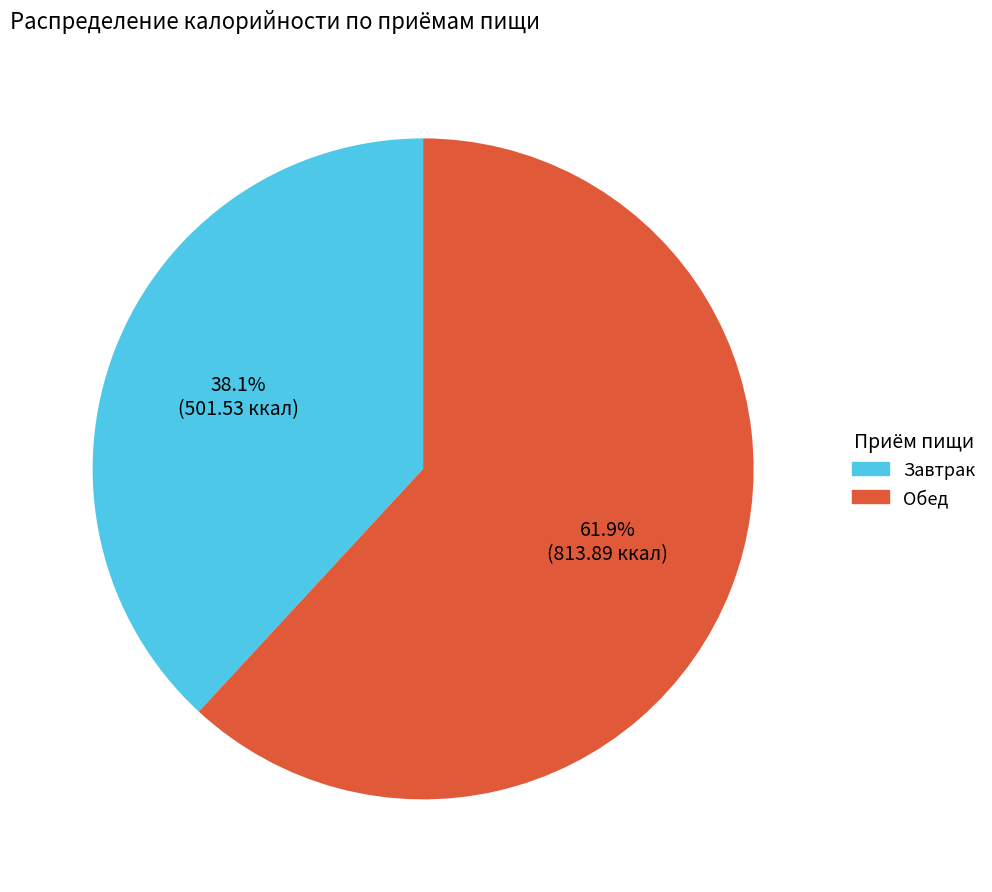

Is it true that Завтрак is 32% of the pie?

False